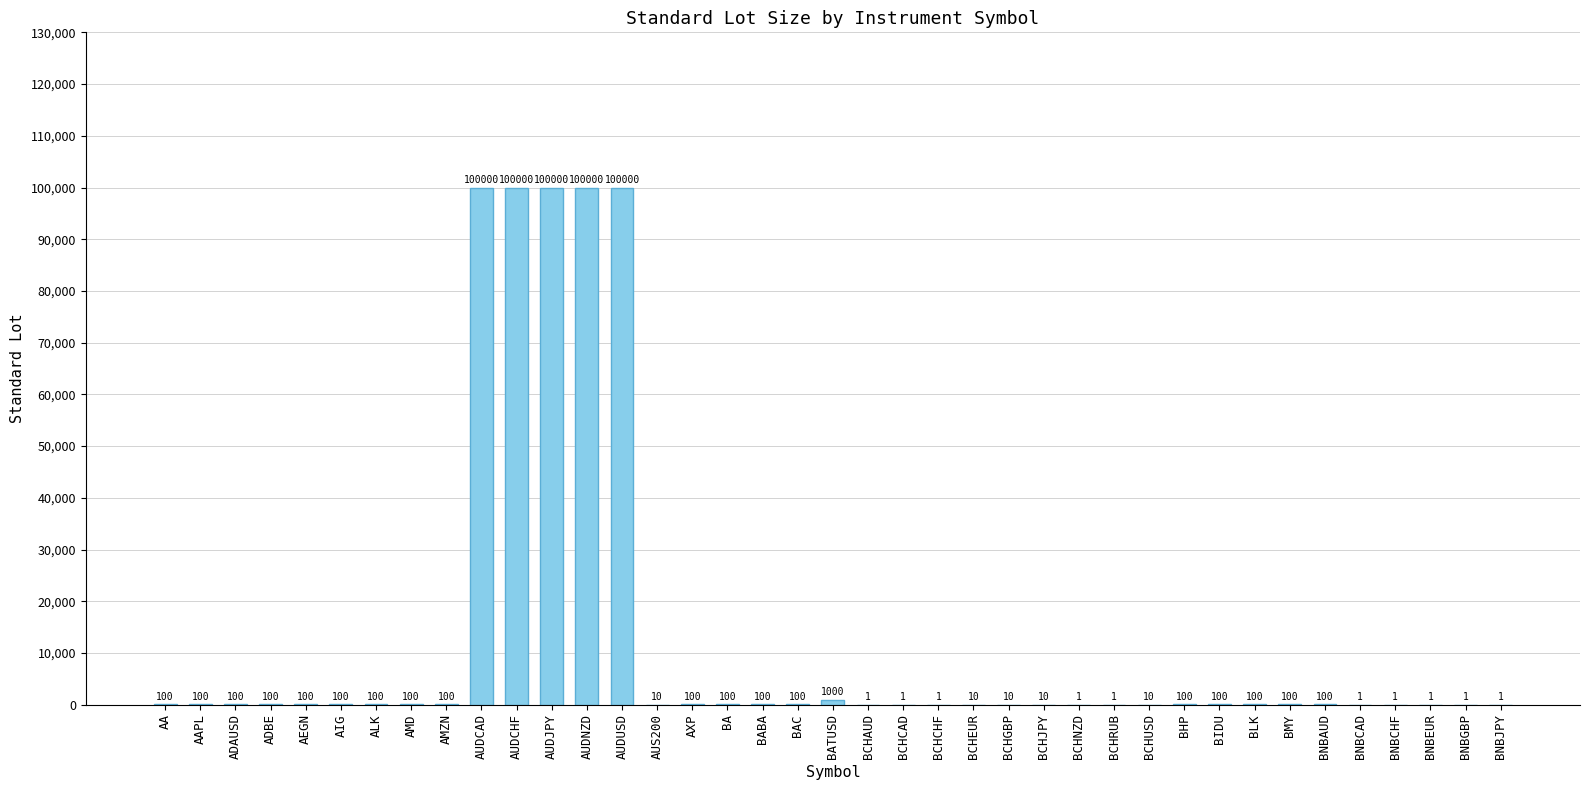

Are the bars horizontal?

No